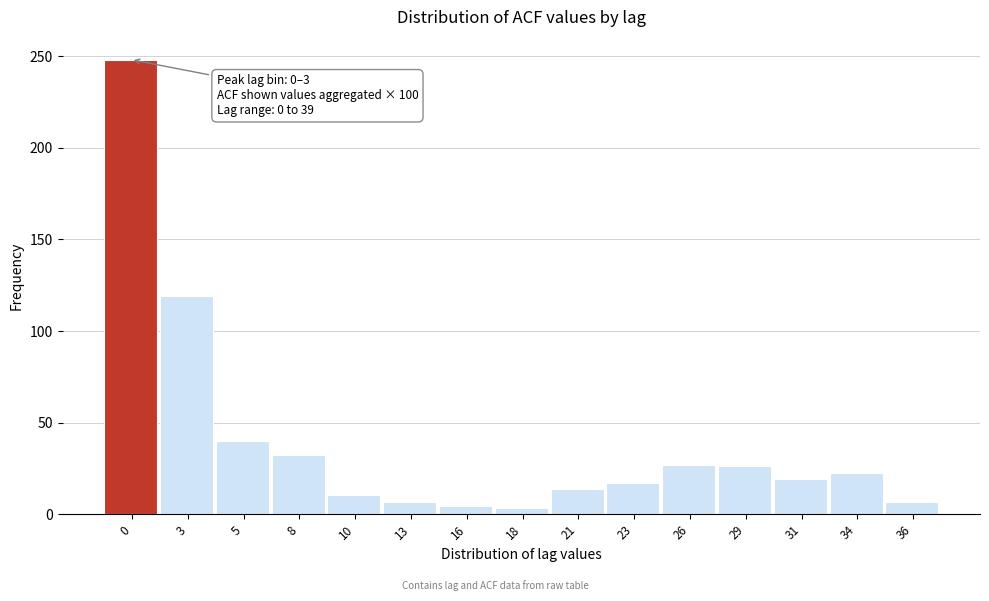

True or false: the data shows 26.2 at 29.

True